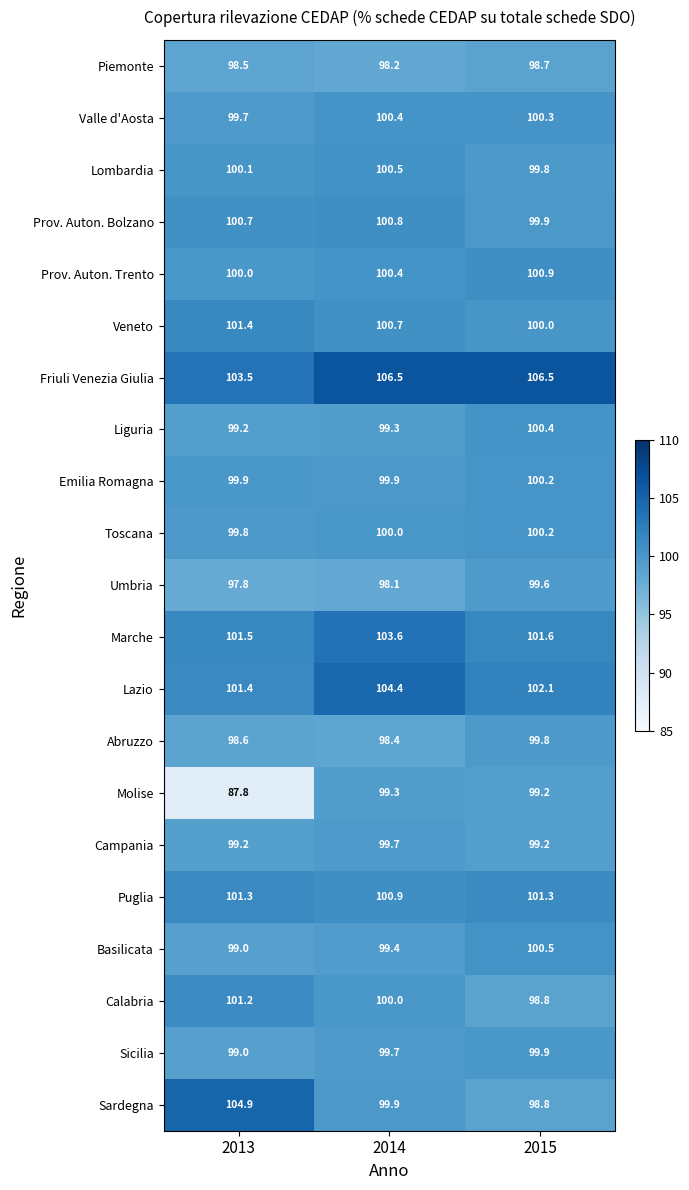

At which category is the sum across all series the highest?

2014